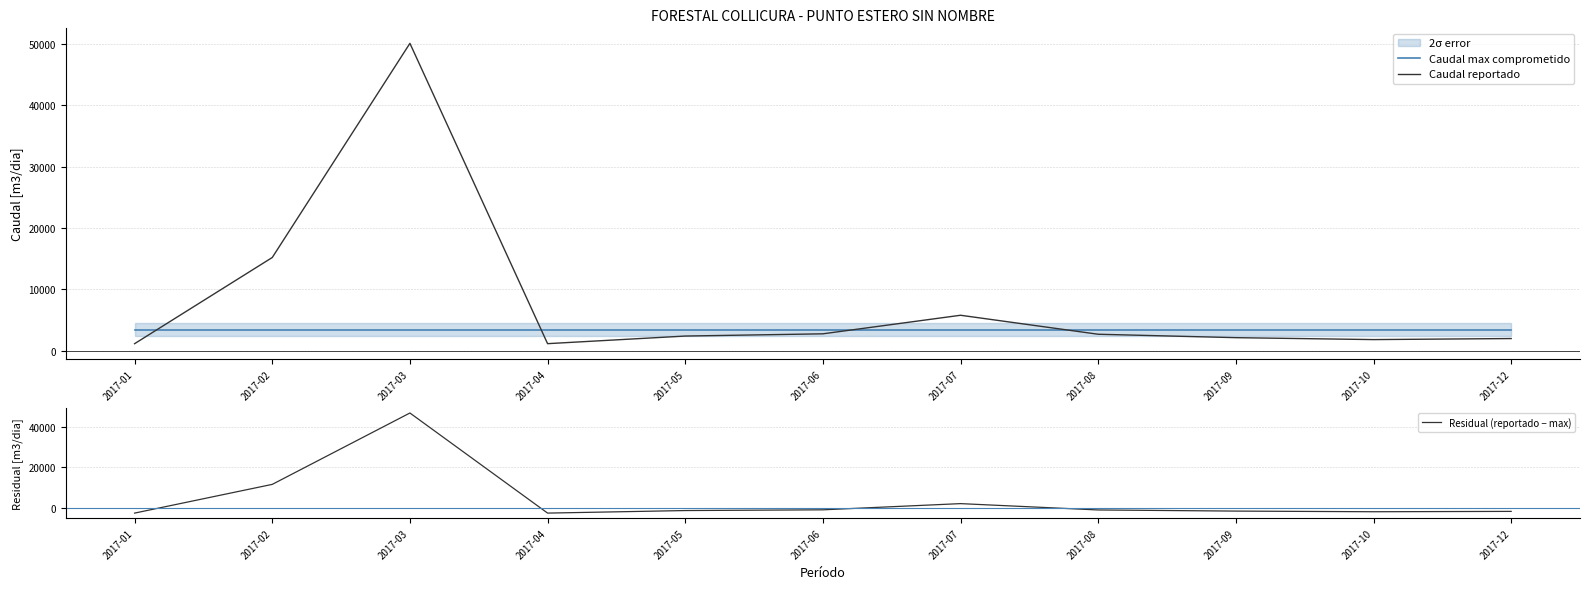

What is the value of the Caudal max comprometido point at the 1st from the left?

3456.0